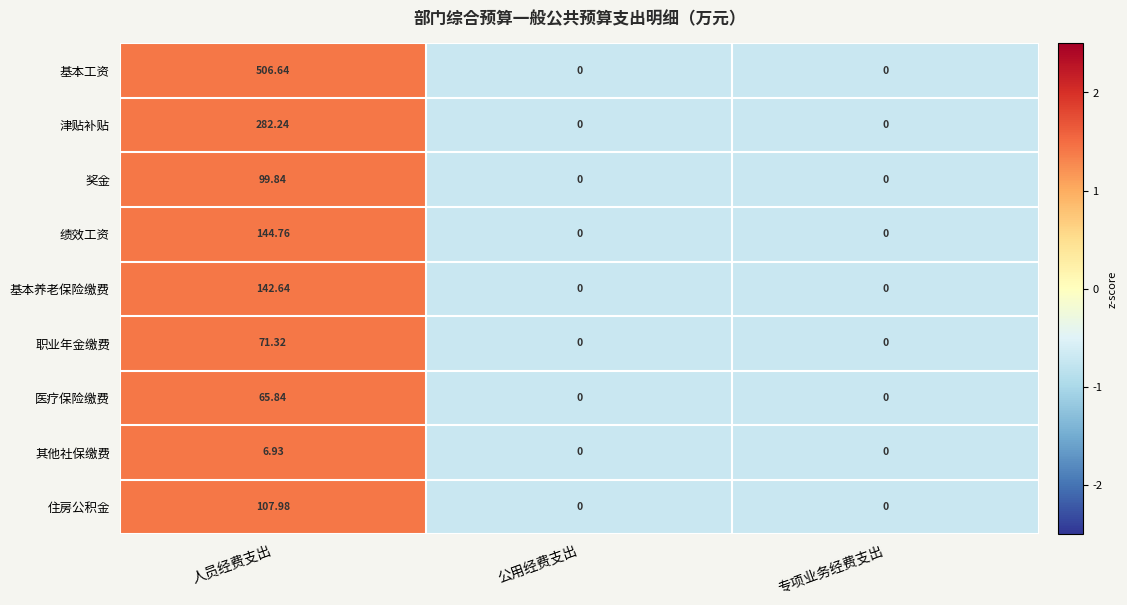

Which category has the highest value in the 绩效工资 series?

人员经费支出